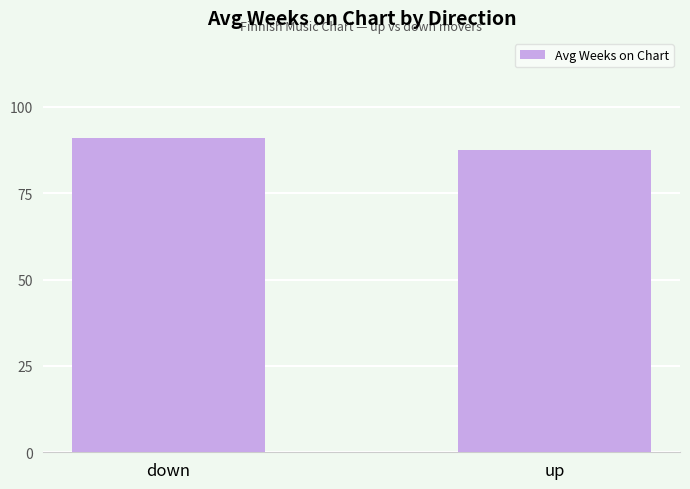

What is the sum of all values?

178.4